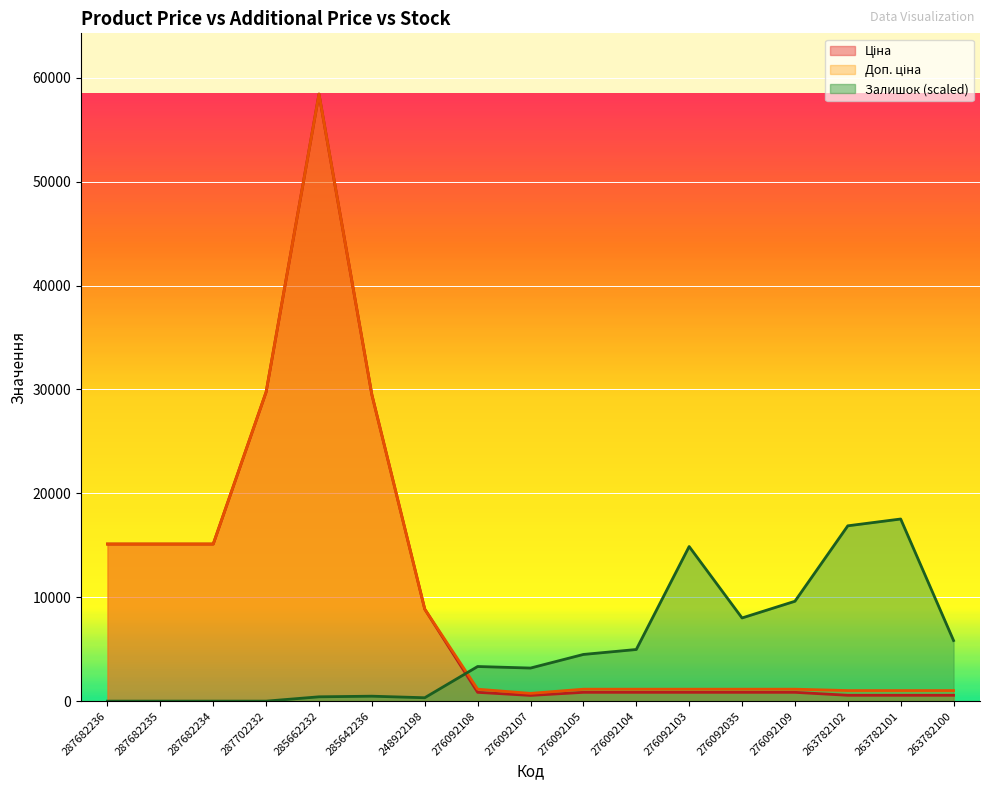

At how many categories does at least one series exceed 56743?

1